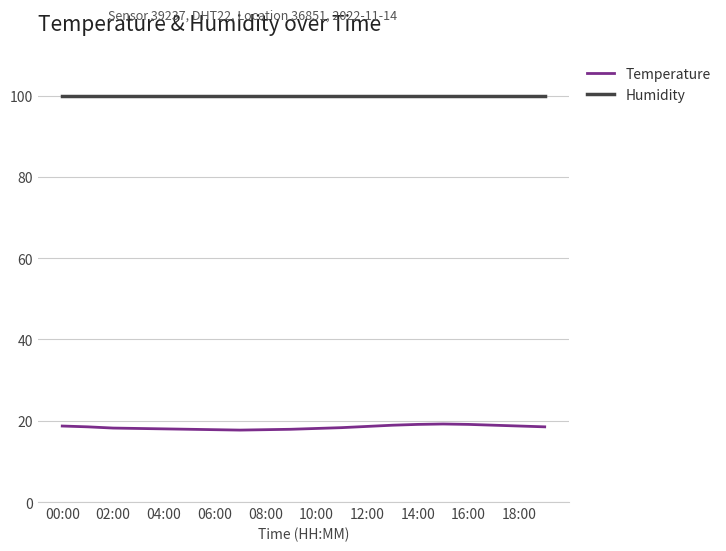

Which series has the largest range (max minus min)?

Temperature